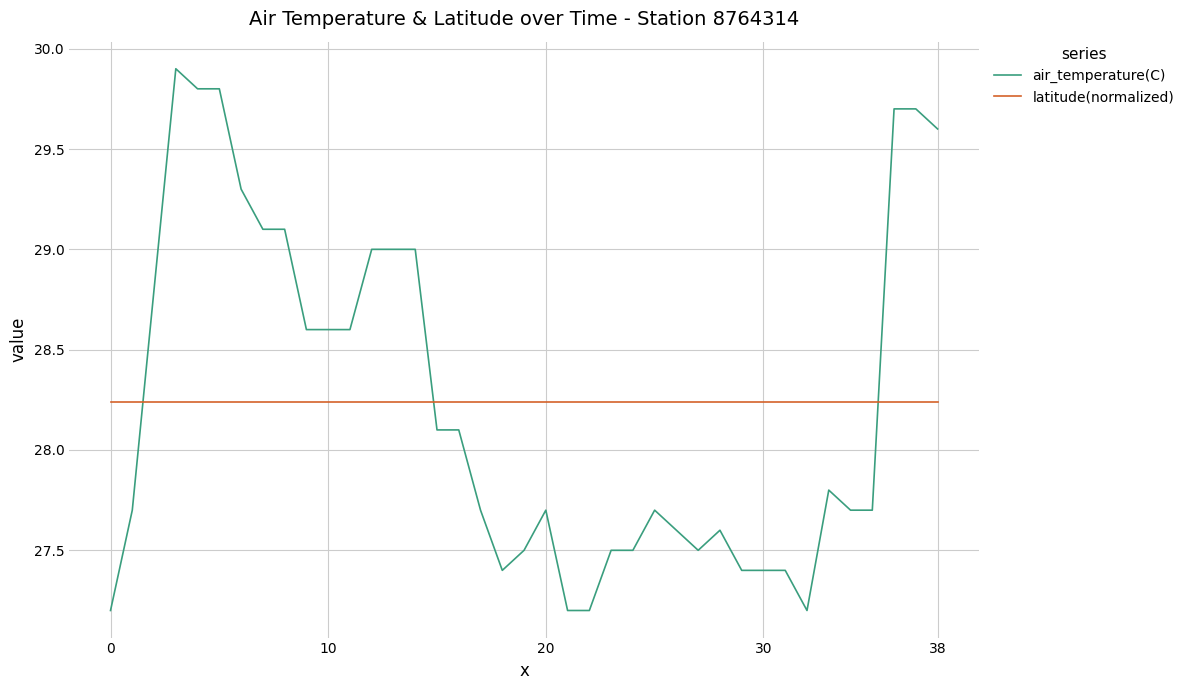

Rank the series by their maximum value, from lowest to highest.

latitude(normalized), air_temperature(C)